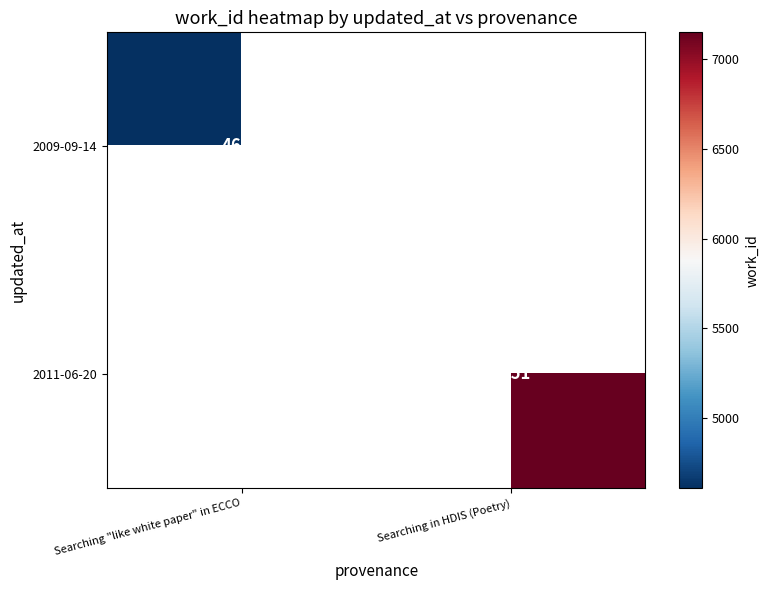

The value of 2009-09-14 at Searching "like white paper" in ECCO is 4608. True or false?

True